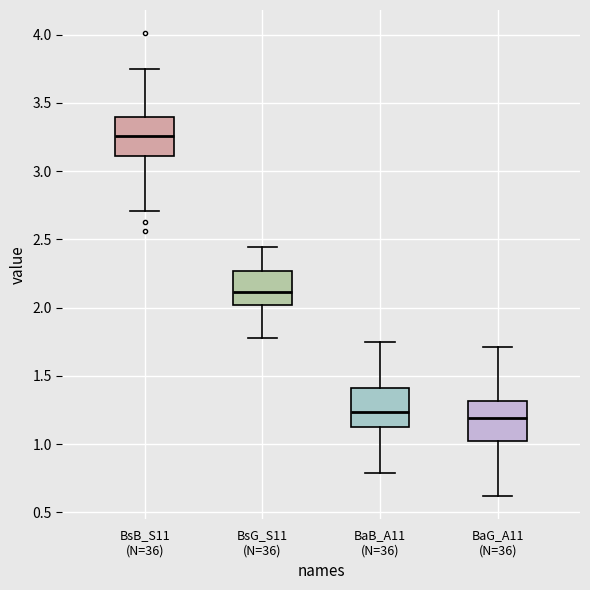

Reading left to right, transcribe this box plot: for each box, give where its median line is, the range the box spans, and where its two whiskers end, as read against the y-axis. The values are not printed on the chart, so give them approximately, as read against the axis.

BsB_S11 (N=36): median 3.25, box 3.10 to 3.40, whiskers 2.70 to 3.75
BsG_S11 (N=36): median 2.10, box 2.00 to 2.25, whiskers 1.80 to 2.45
BaB_A11 (N=36): median 1.25, box 1.10 to 1.40, whiskers 0.80 to 1.75
BaG_A11 (N=36): median 1.20, box 1.00 to 1.30, whiskers 0.60 to 1.70